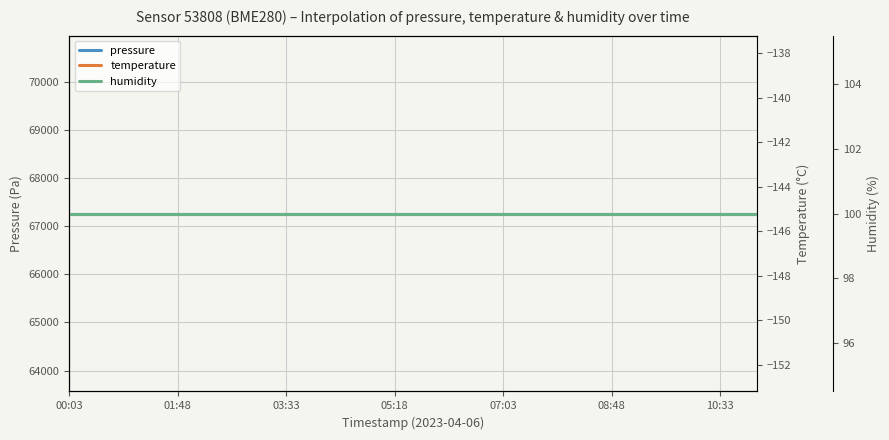

True or false: humidity and pressure cross at least once.

False